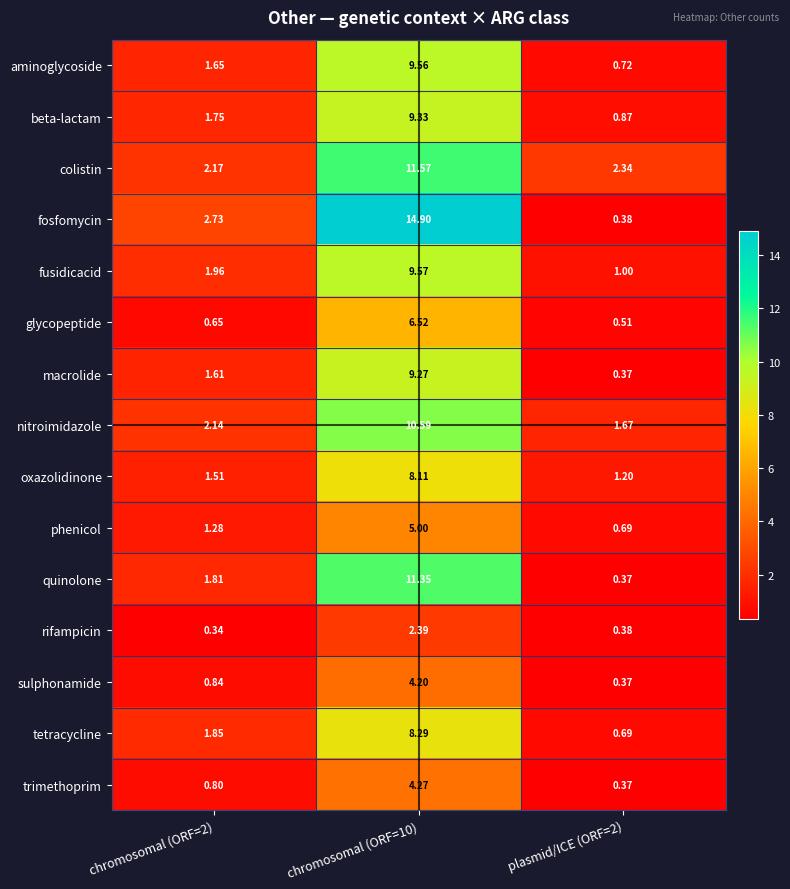

Count the number of data series in this chart.

15